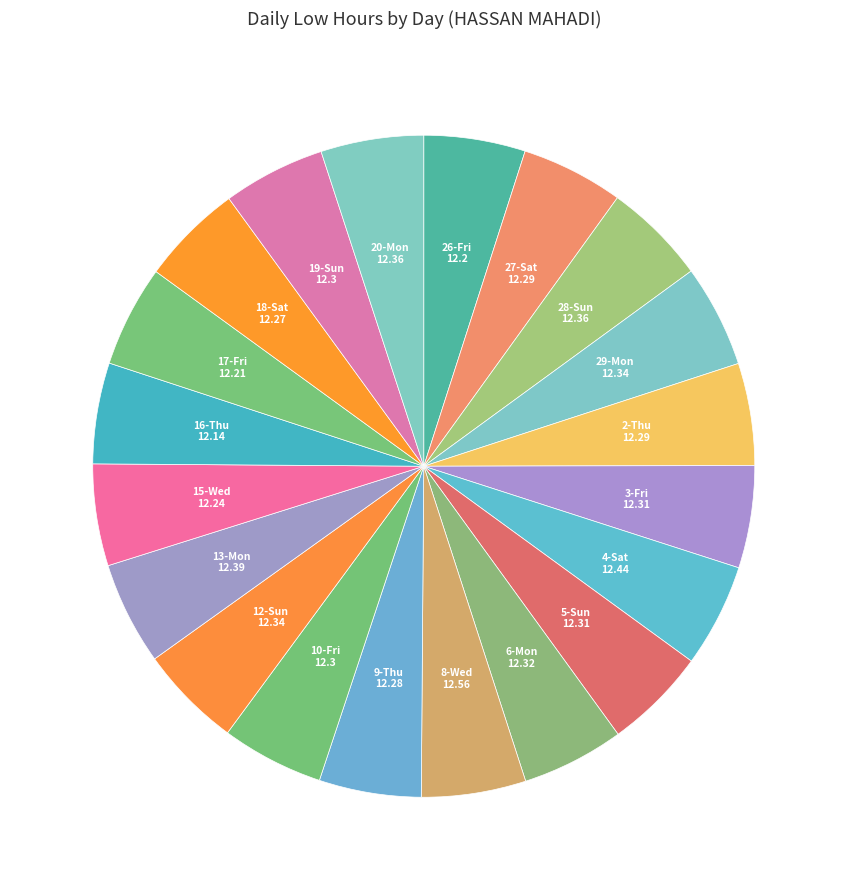

How many slices are in this pie chart?

20